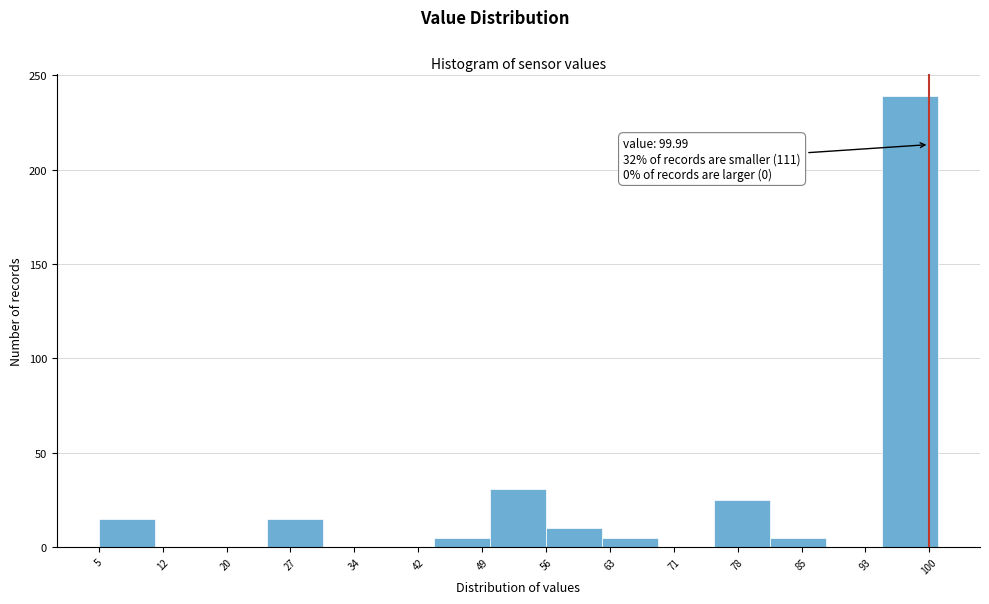

Which range on the x-axis has the tallest bar?

95 to 101